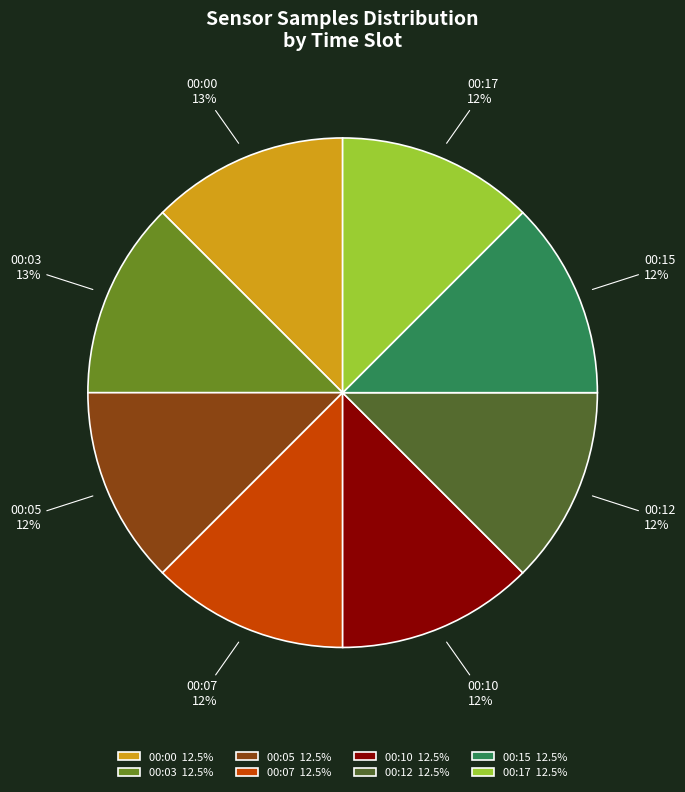

What is the ratio of the value at 00:12 to the value at 00:05?

1.0